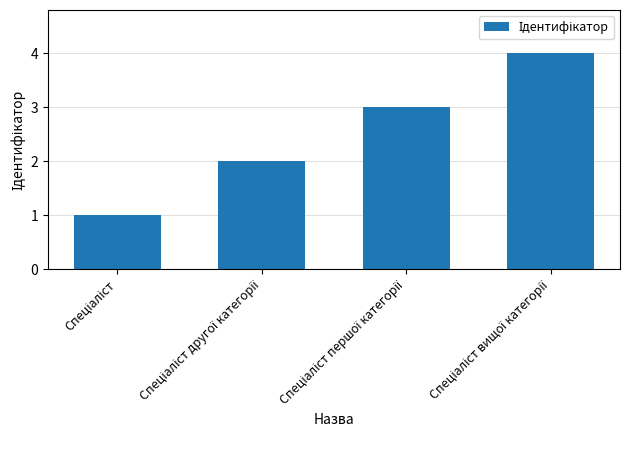

What is the maximum value shown in the chart?

4